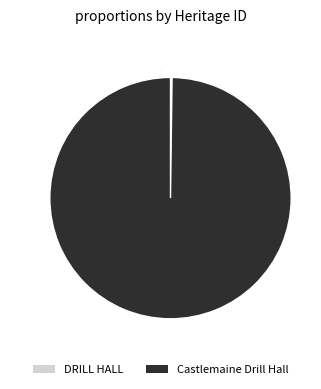

To the nearest percent, what percentage of the pie is Castlemaine Drill Hall?

100%